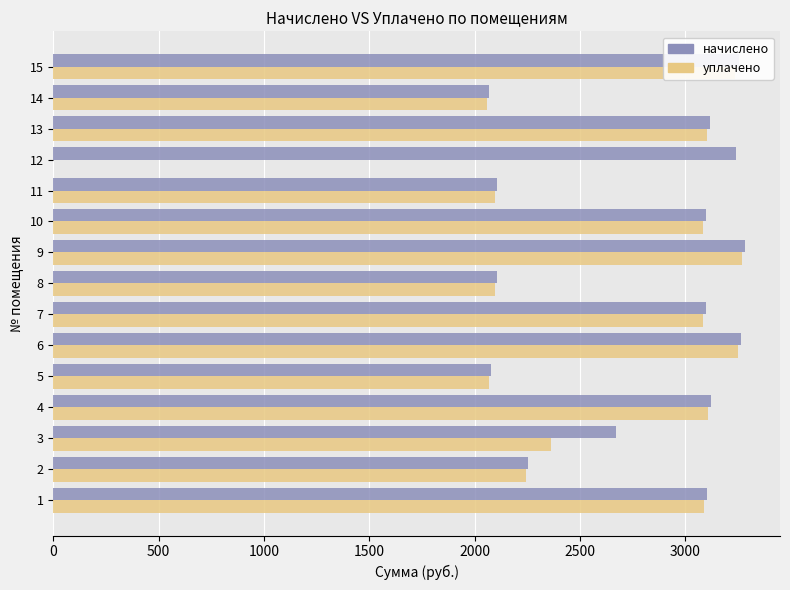

What is the sum of the уплачено values at 14 and 1?

5147.1